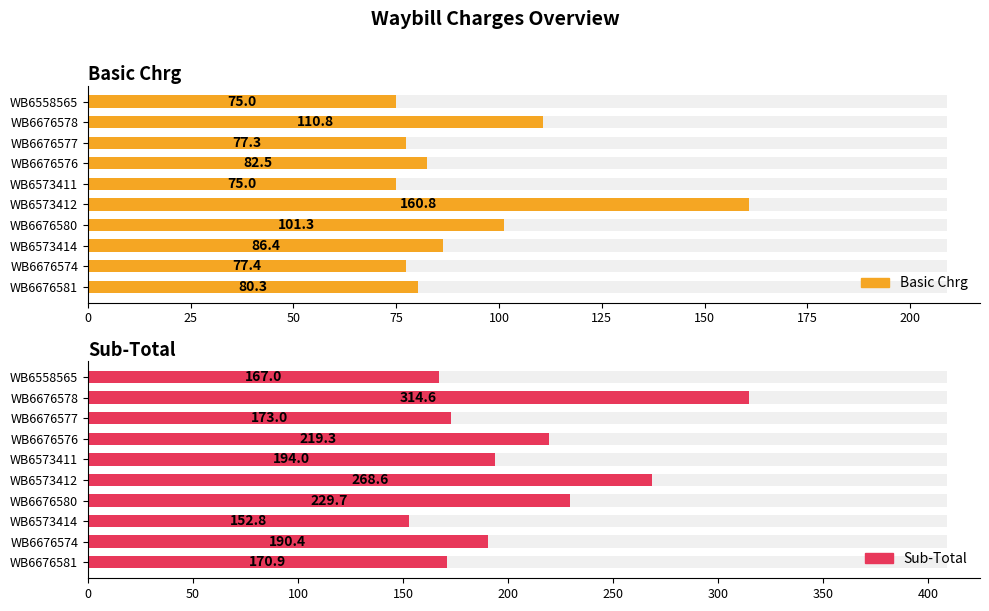

Reading right to left, transcribe all the data shown in this chart.

Basic Chrg: 75.0	110.8	77.3	82.5	75.0	160.8	101.3	86.4	77.4	80.3
Sub-Total: 167.0	314.6	173.0	219.3	194.0	268.6	229.7	152.8	190.4	170.9